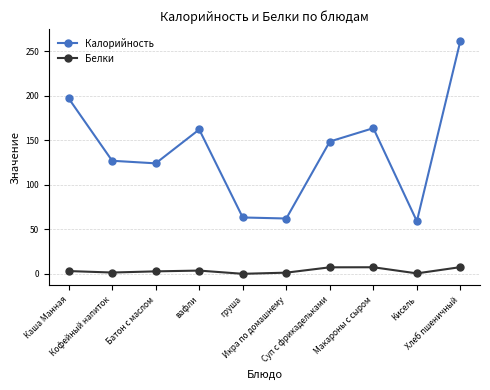

True or false: Калорийность and Белки cross at least once.

False